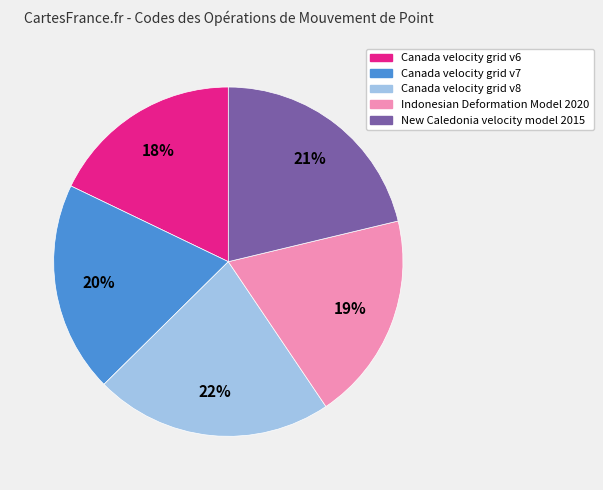

To the nearest percent, what is the difference between the largest and smallest slice percentages?

4%